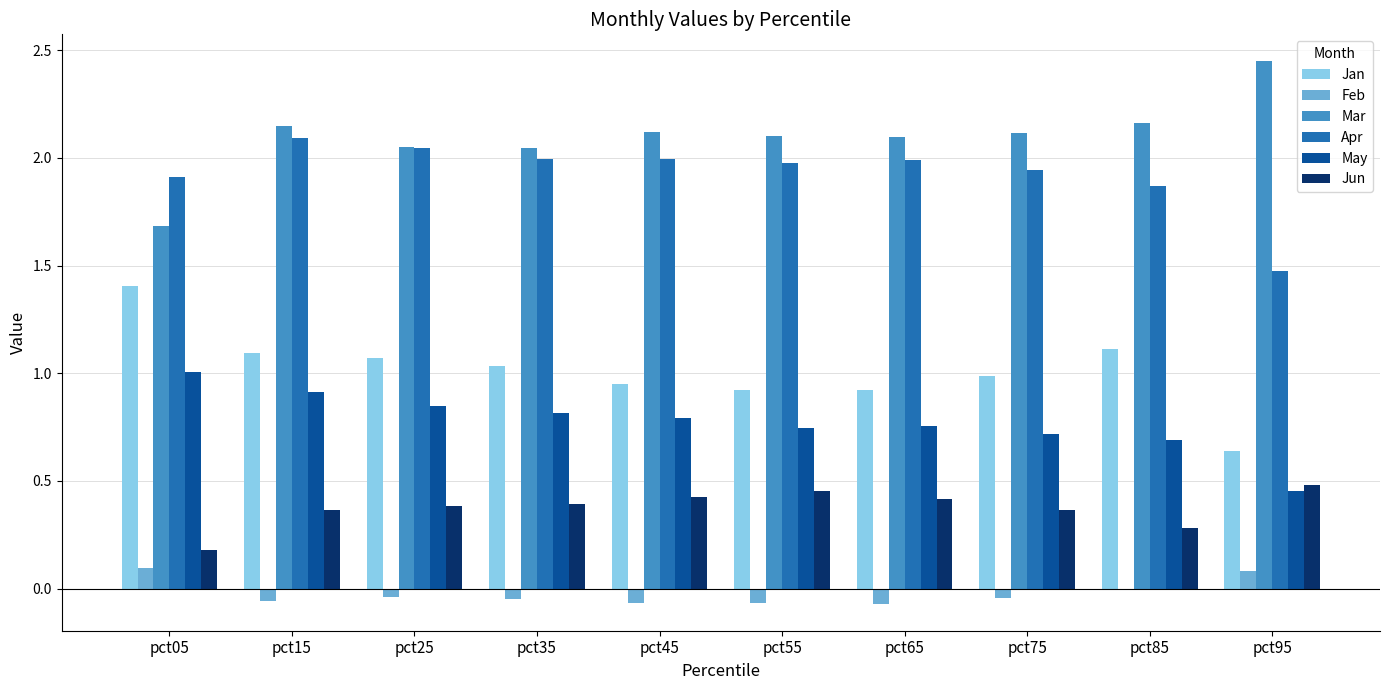

What is the total value across all series at pct75?

6.1